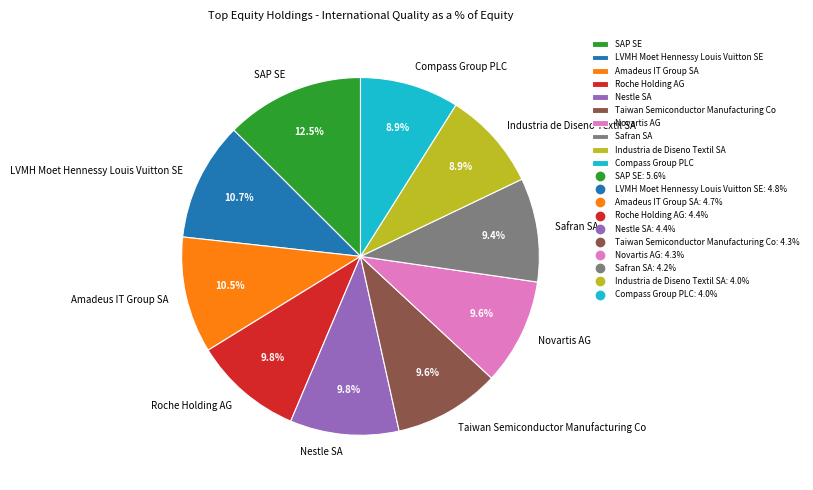

Is the sum of Nestle SA and Taiwan Semiconductor Manufacturing Co greater than half?

No